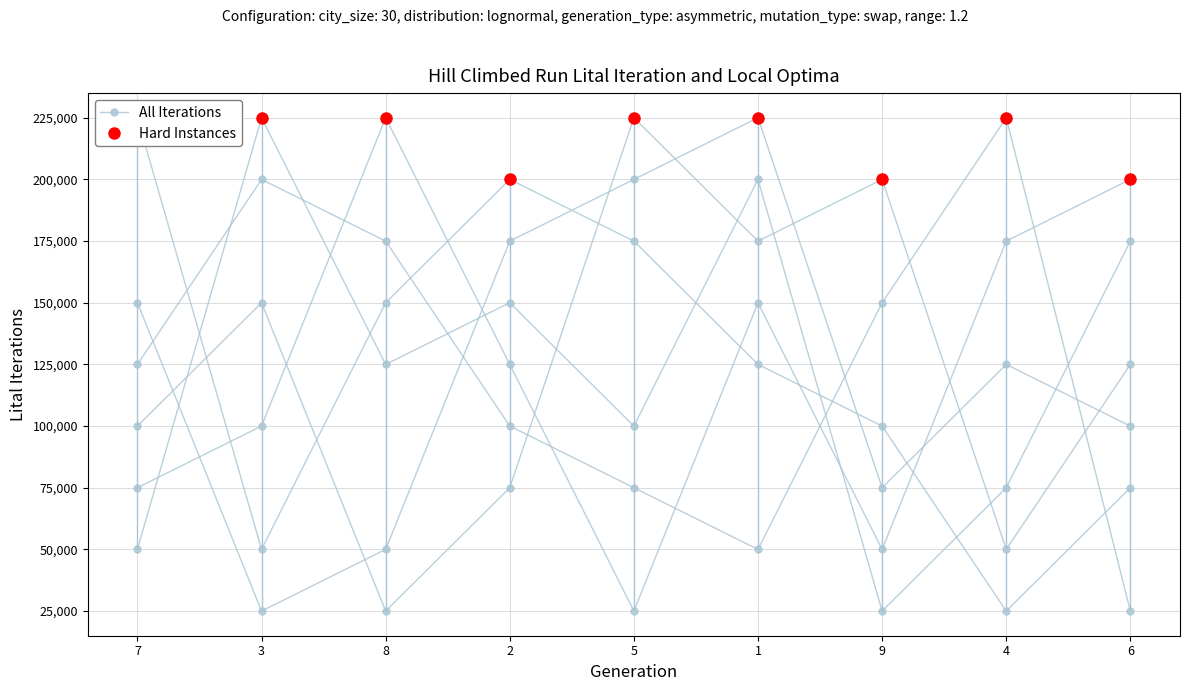

What is the label of the 9th point from the right?

7